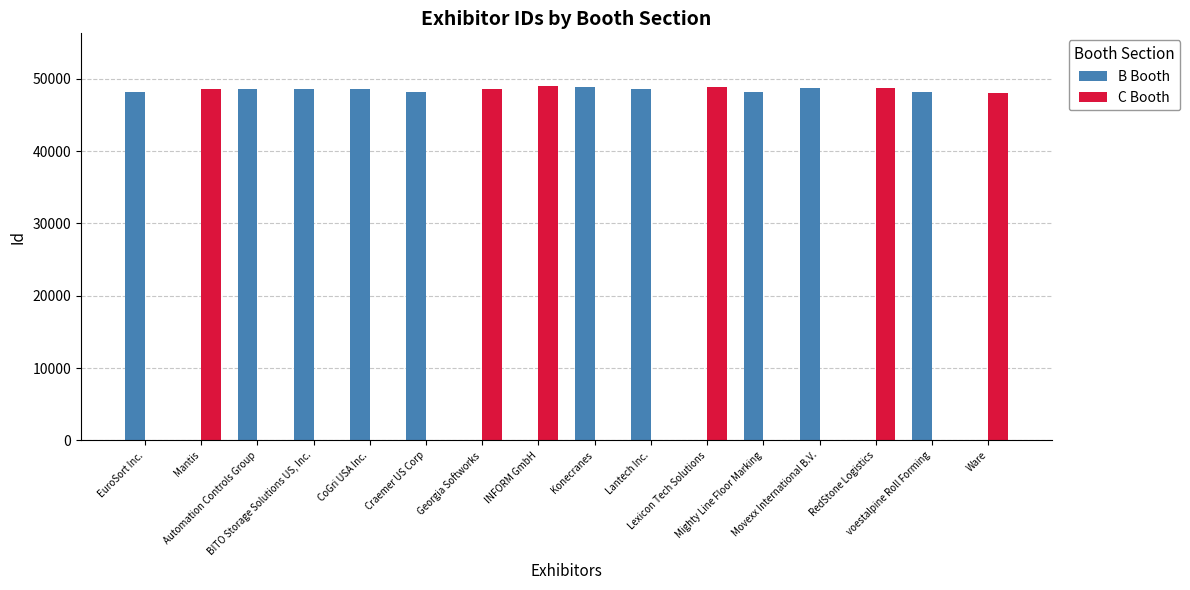

Which series has the largest total across all categories?

B Booth